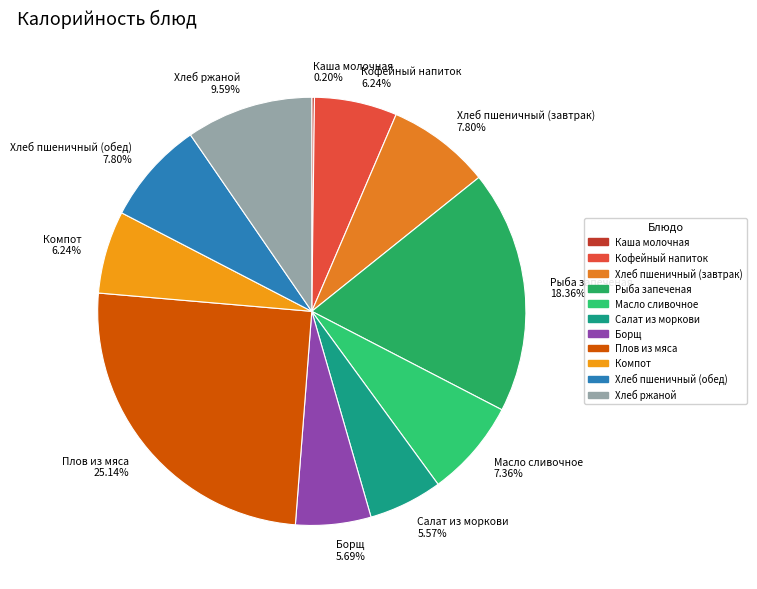

Is there a majority slice in this chart?

No